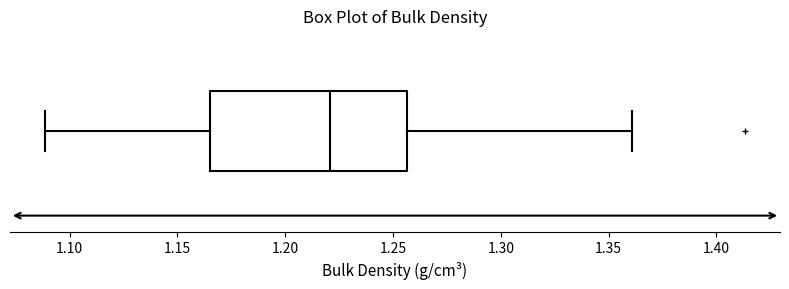

Transcribe this box plot: give where the median line is, the range the box spans, and where the two whiskers end, as read against the x-axis. The values are not printed on the chart, so give them approximately, as read against the axis.

median 1.220, box 1.165 to 1.255, whiskers 1.090 to 1.360